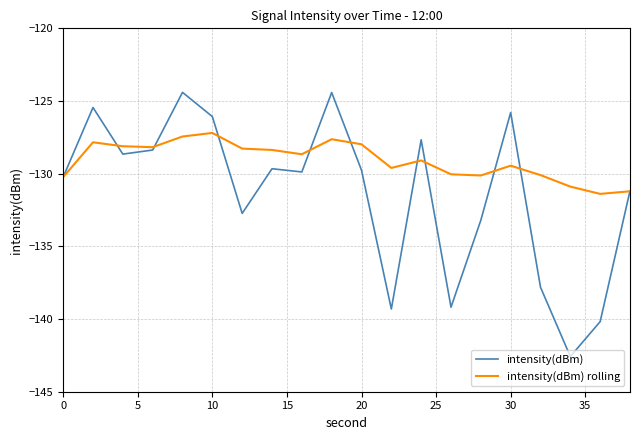

True or false: intensity(dBm) has more than 1 interior local peaks.

True